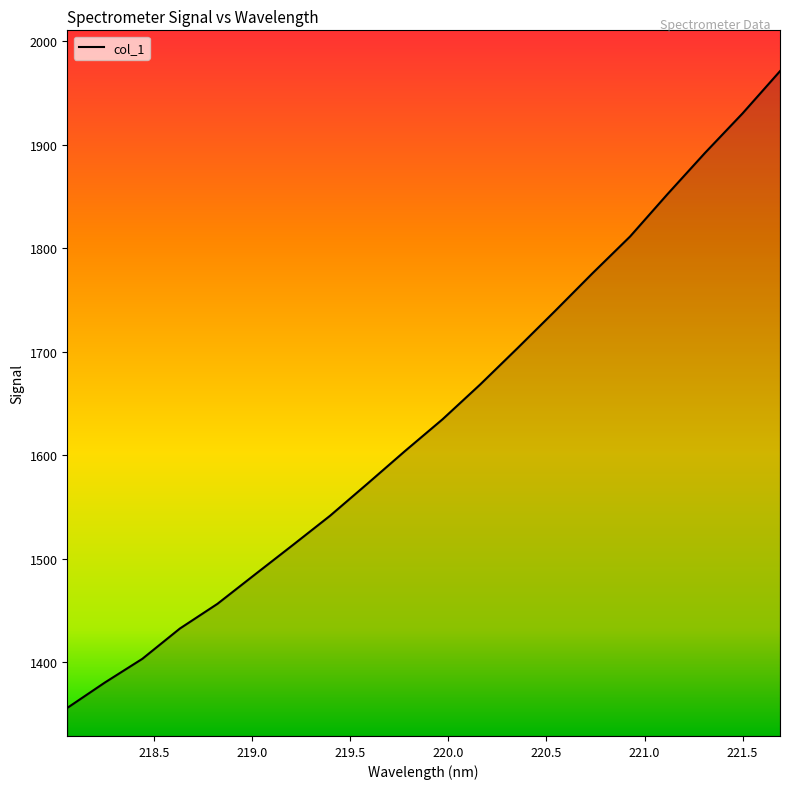

What is the greatest value displayed?

1970.9